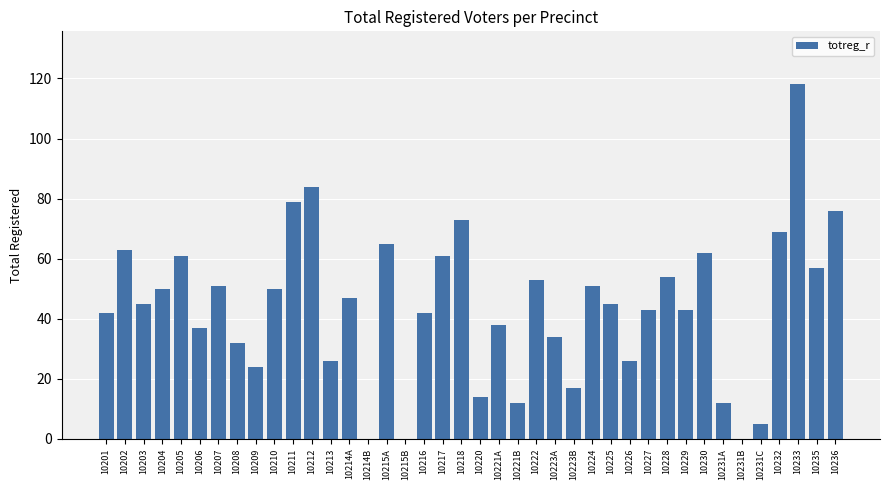

Which category has the highest value across all series?

10233